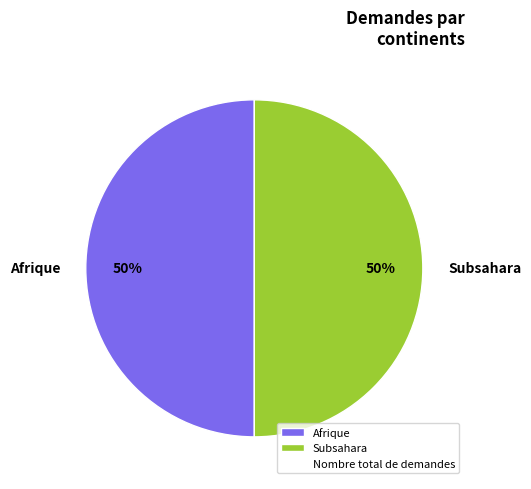

How many segments does this pie chart have?

2